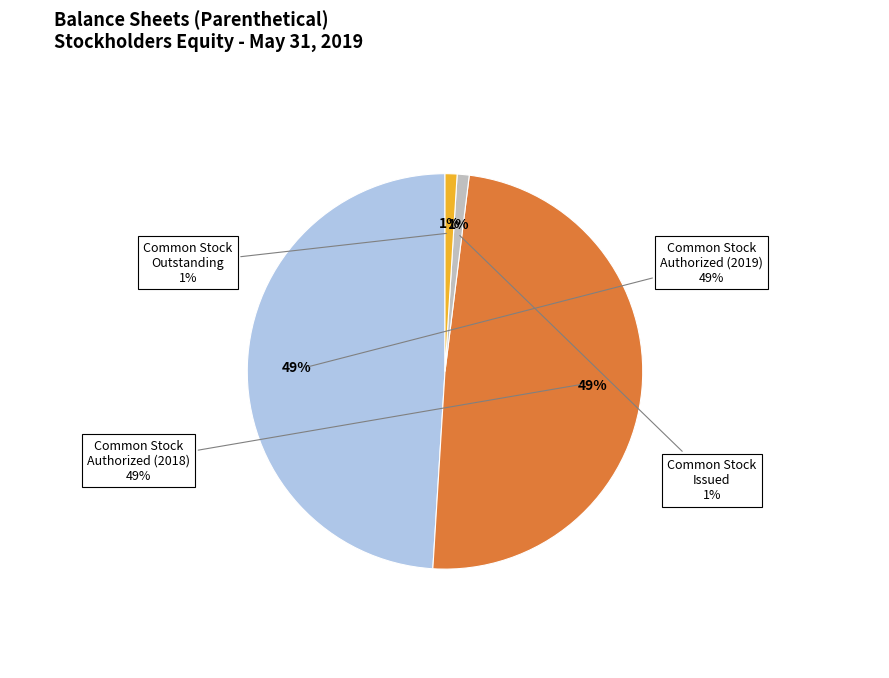

To the nearest percent, what portion does Common Stock Authorized represent?

49%